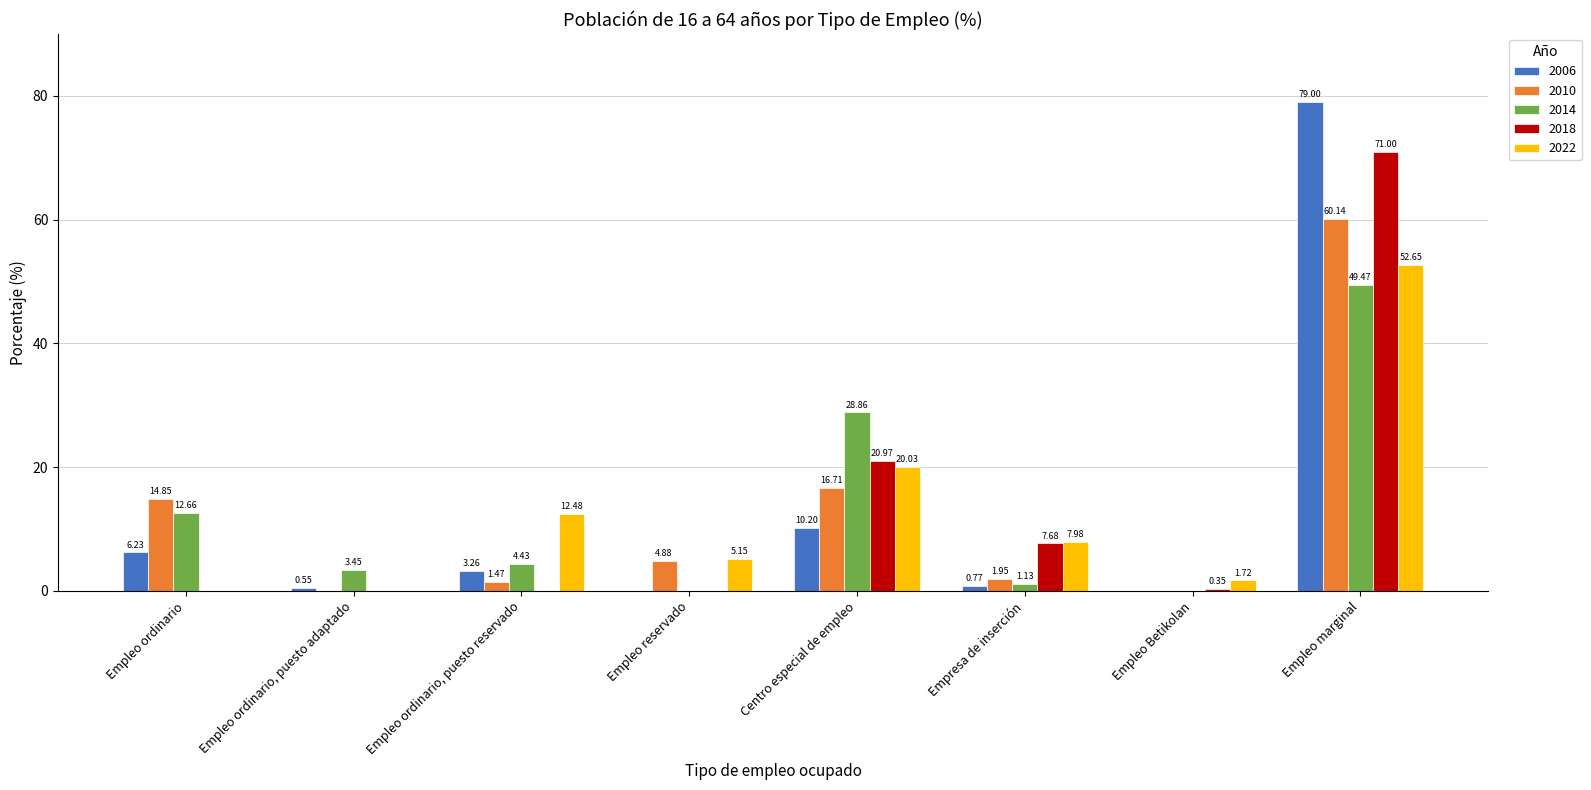

Which category has the highest value in the 2018 series?

Empleo marginal